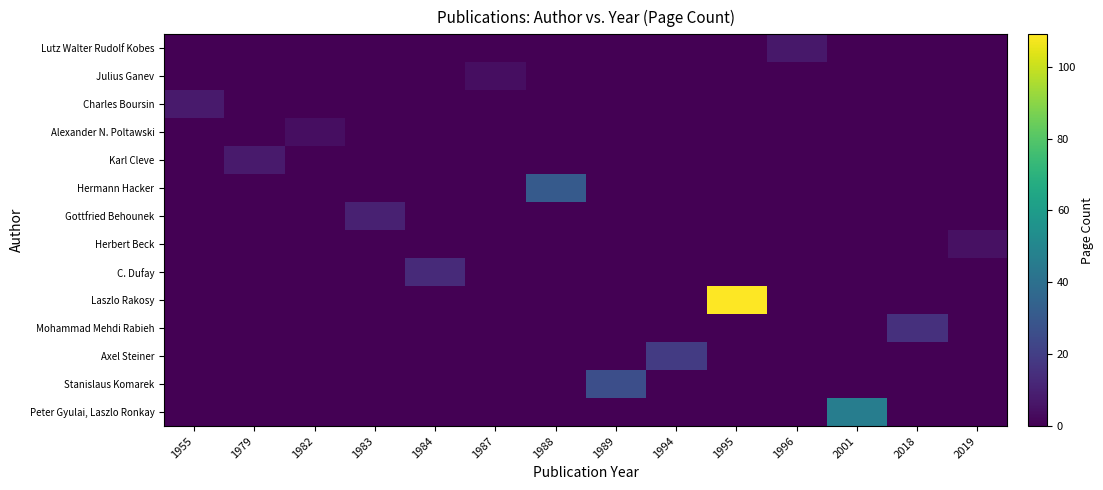

Rank the series at 2001 from lowest to highest value.

Lutz Walter Rudolf Kobes, Julius Ganev, Charles Boursin, Alexander N. Poltawski, Karl Cleve, Hermann Hacker, Gottfried Behounek, Herbert Beck, C. Dufay, Laszlo Rakosy, Mohammad Mehdi Rabieh, Axel Steiner, Stanislaus Komarek, Peter Gyulai, Laszlo Ronkay